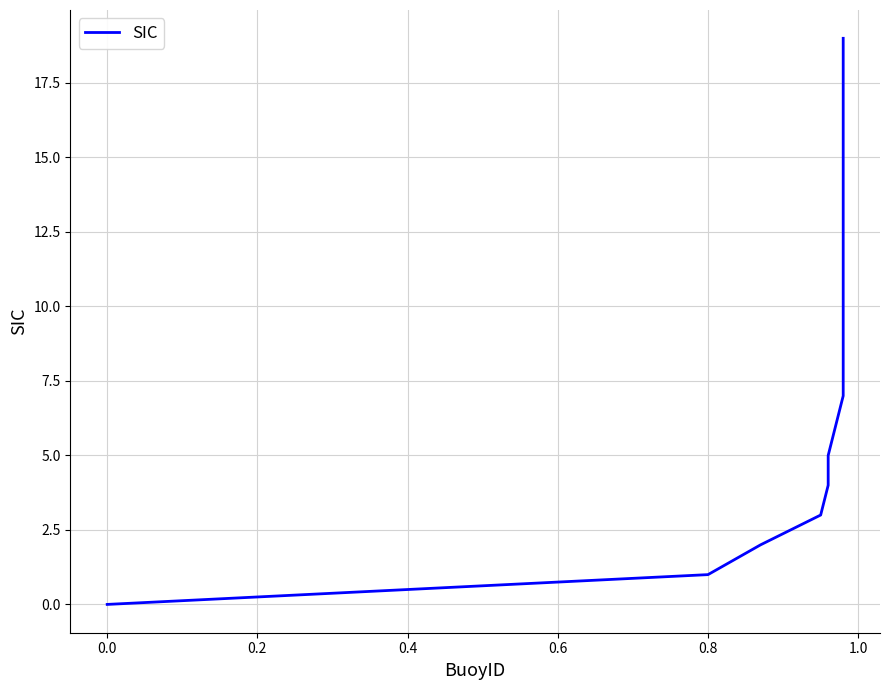

How many data points are less than 10?

10